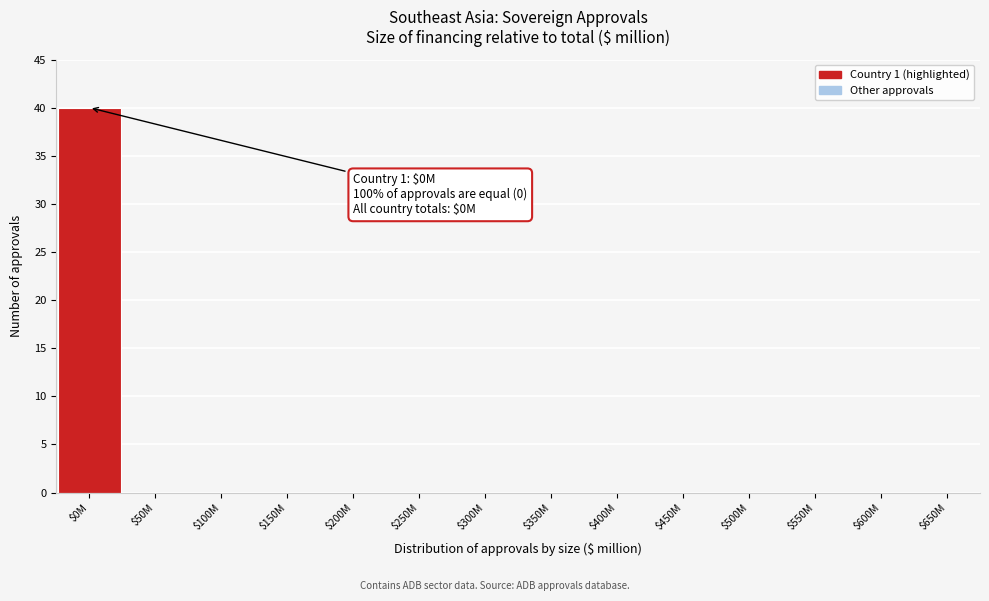

The chart shows a value of 0 at $50M. True or false?

True